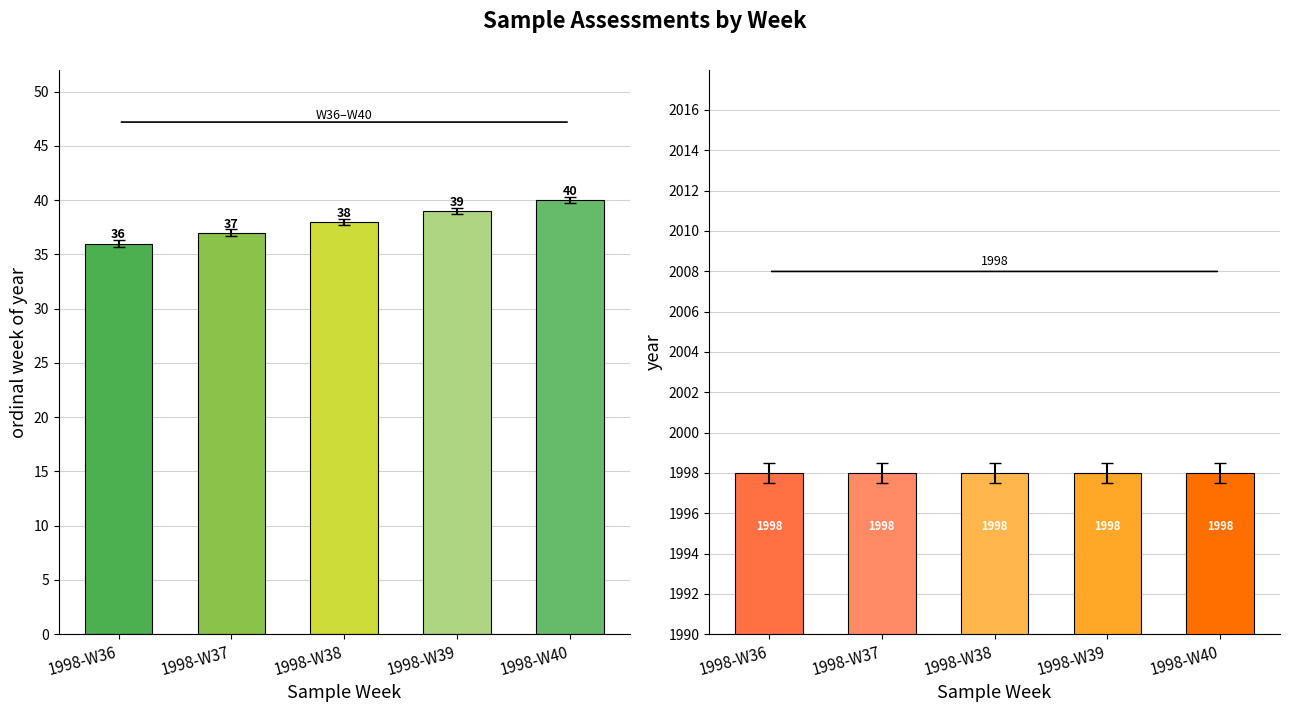

Is it true that year equals 1998 at 1998-W40?

True